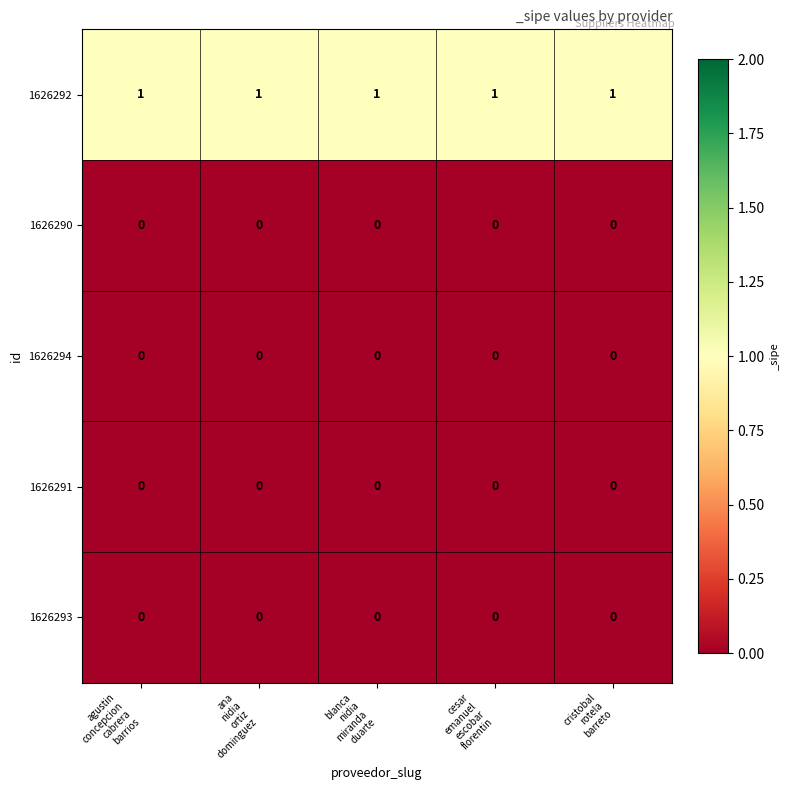

Which series has the largest total across all categories?

1626292